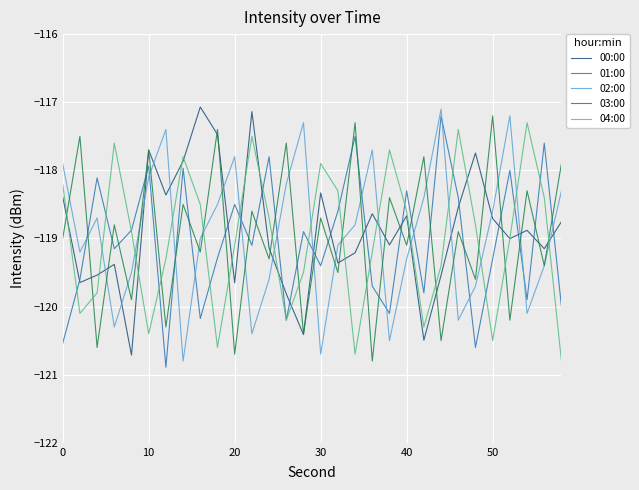

How many interior local valleys does the 03:00 series have?

14